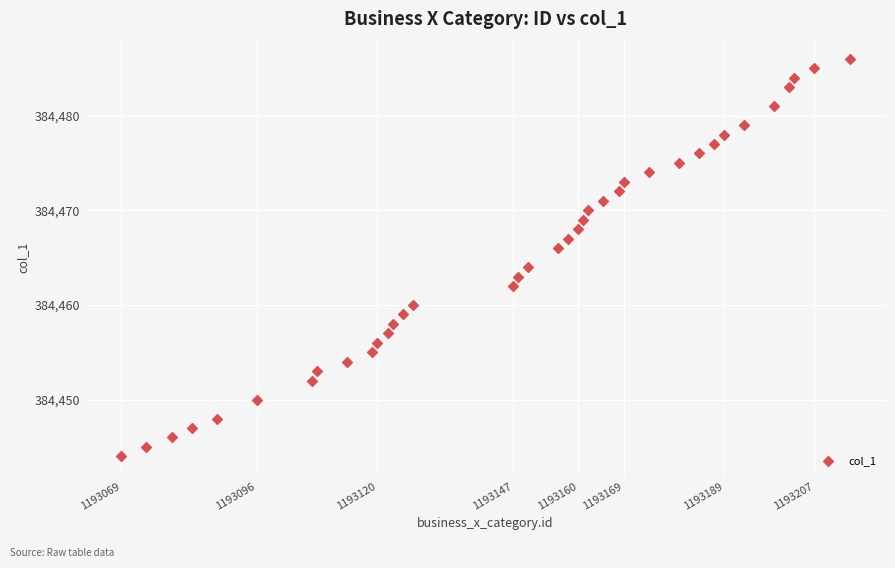

What is the range of X values (max minus min)?

145